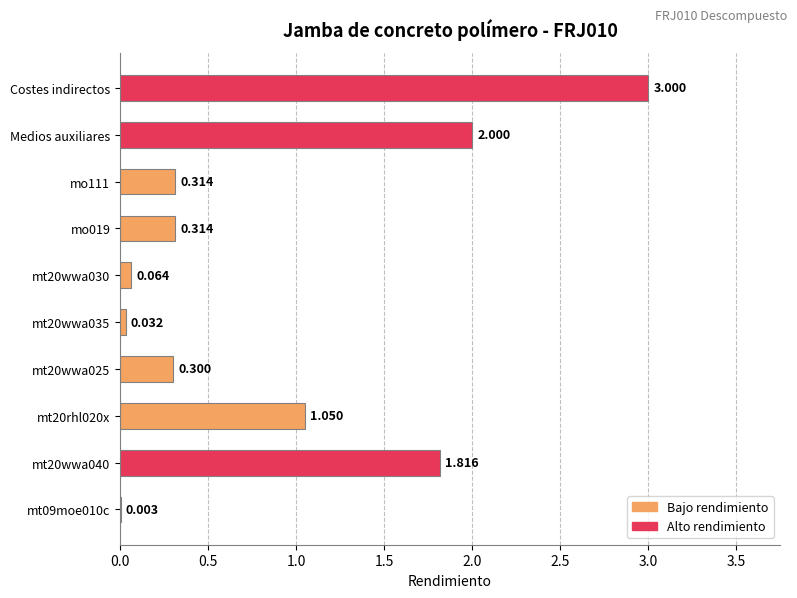

What is the average value?

0.9